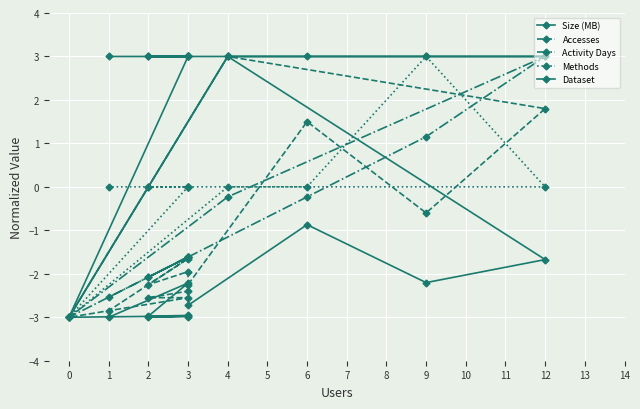

What is the smallest value displayed?

-3.0